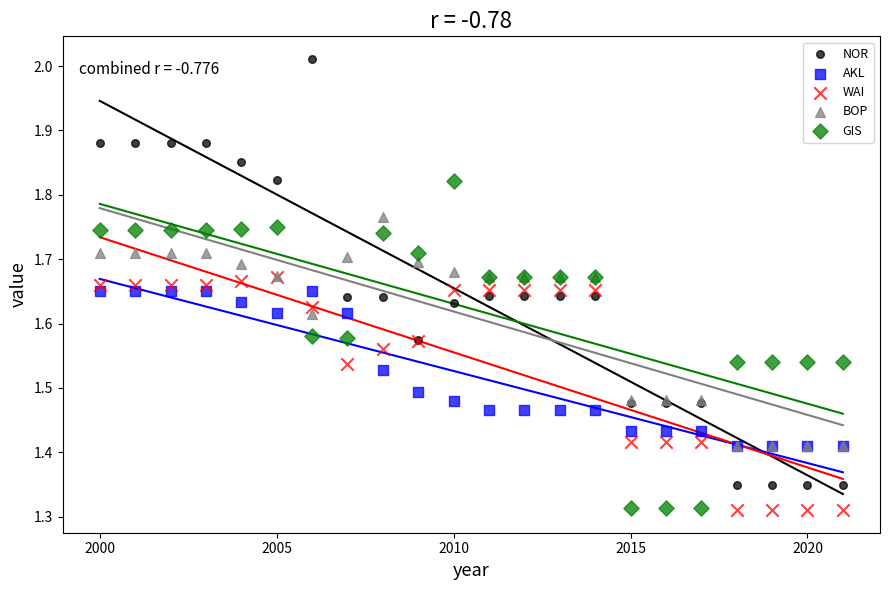

What are all the series names shown in the legend?

NOR, AKL, WAI, BOP, GIS